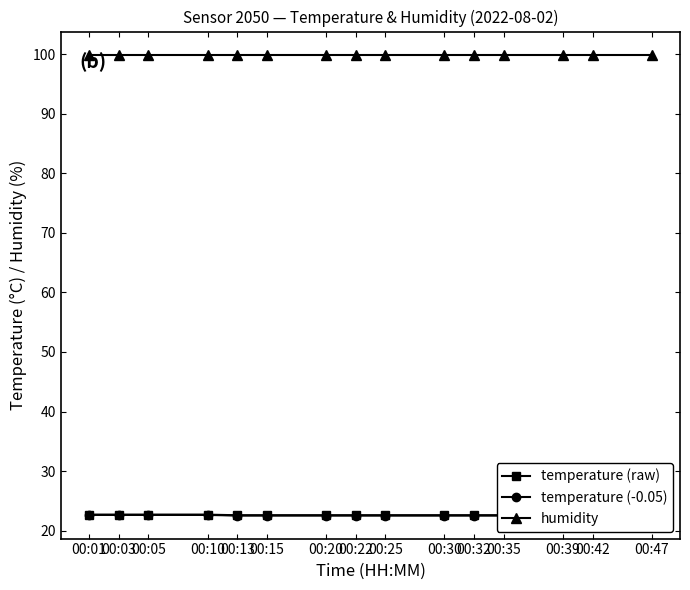

What is the difference between the maximum and minimum values in the temperature (-0.05) series?

0.1